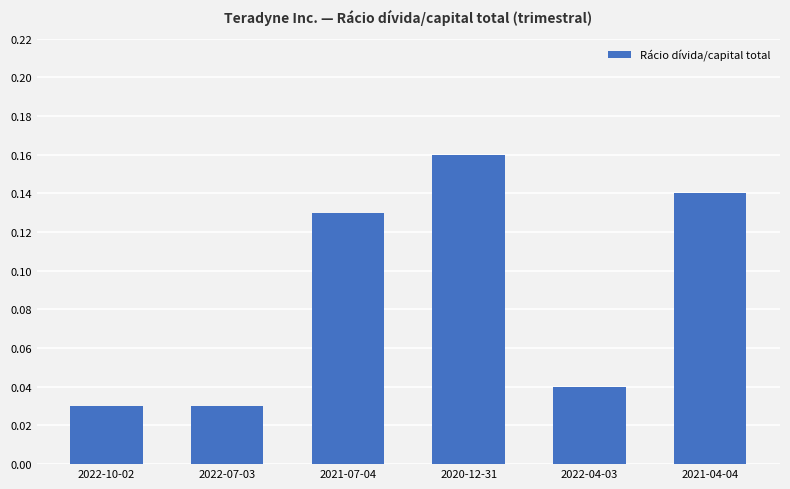

At which category does the chart reach its peak across all series?

2020-12-31